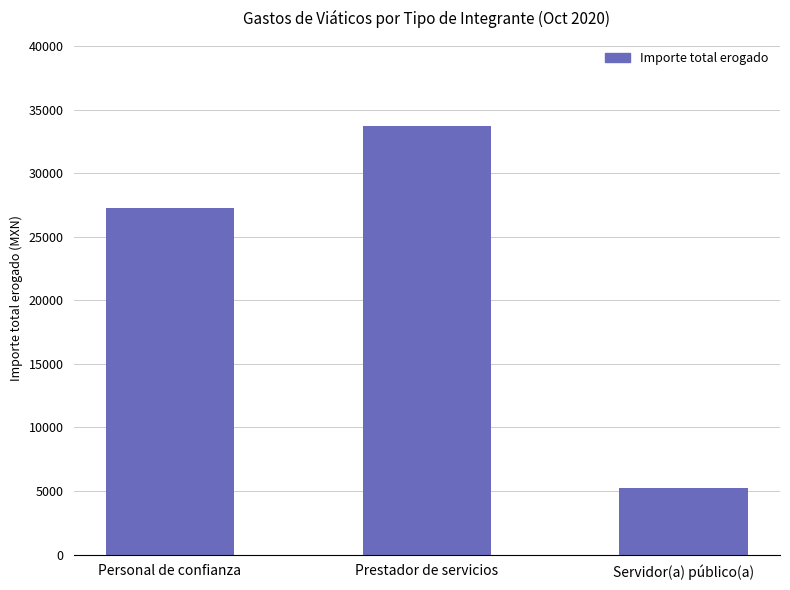

What is the maximum value shown in the chart?

33700